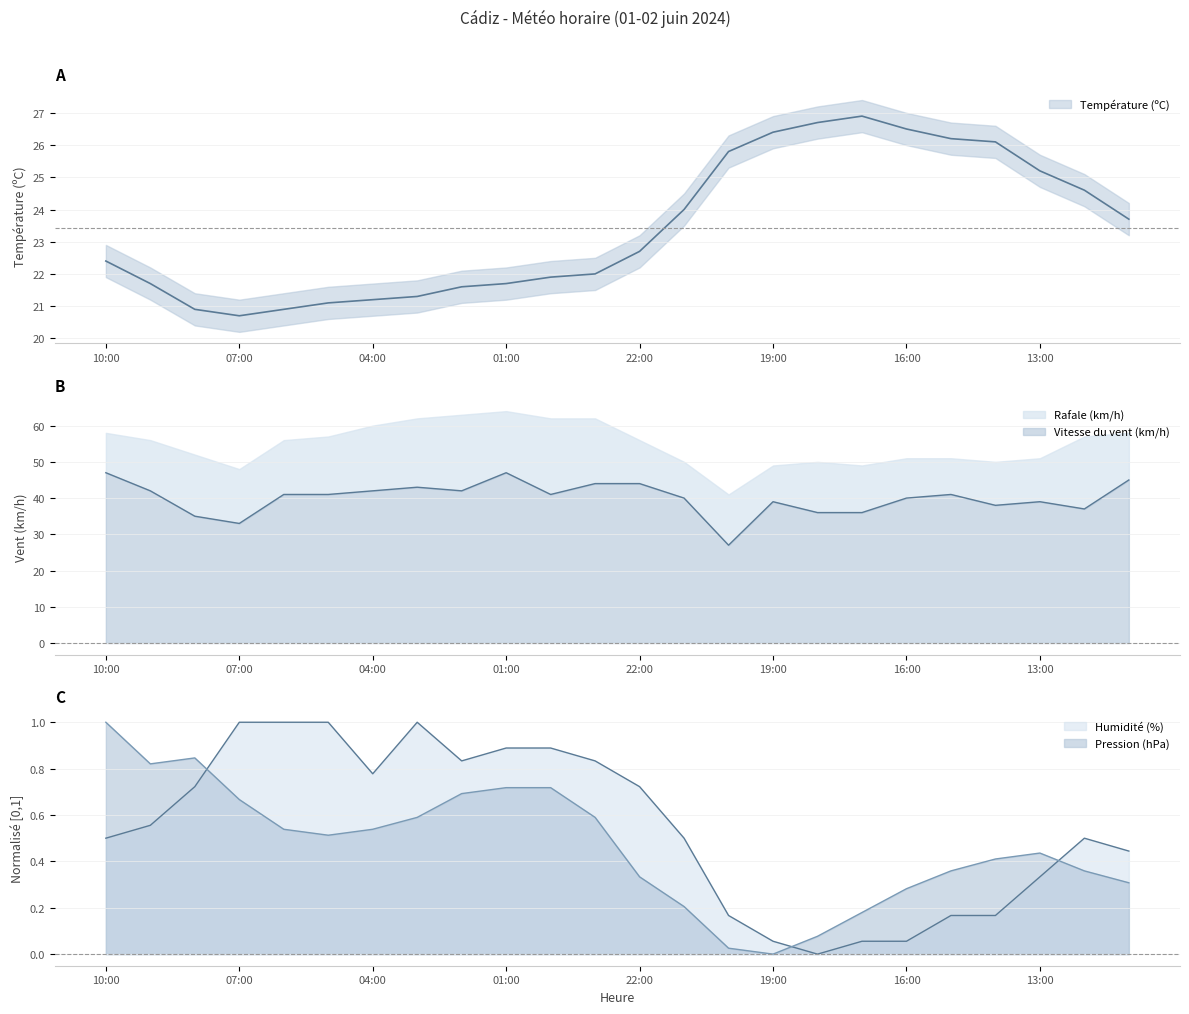

What is the total value across all series at 18:00?

62.8